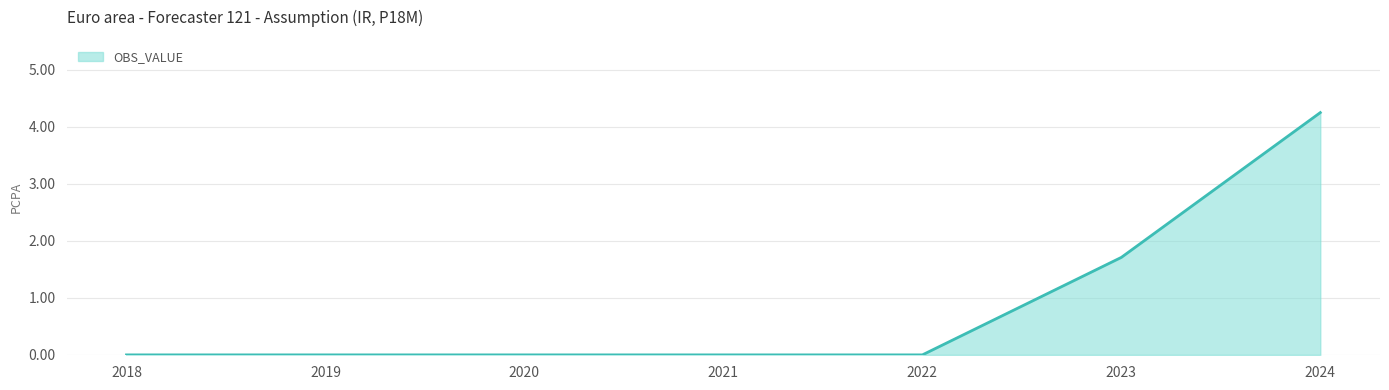

What is the sum of all values?

6.0